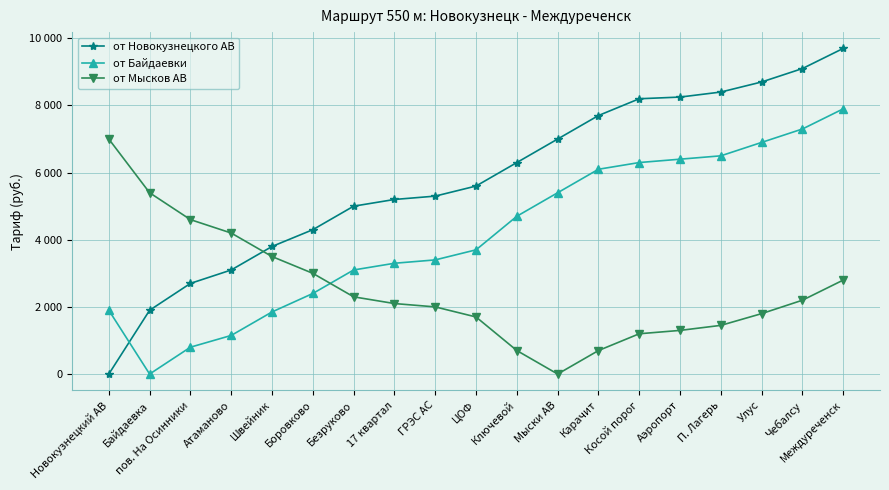

What is the label of the 12th point from the right?

17 квартал